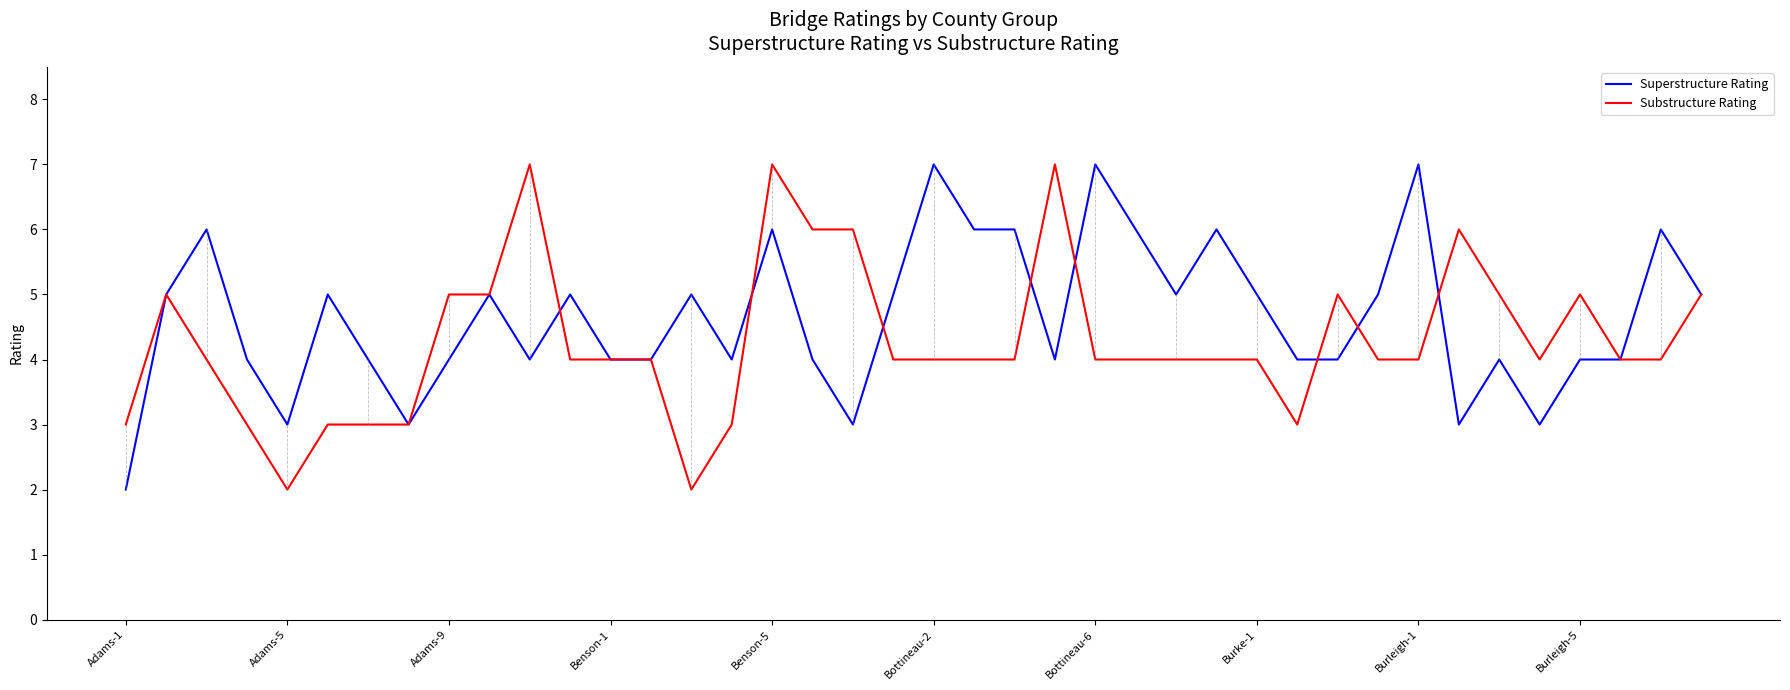

List the series in order of their overall mean, lowest first.

Substructure Rating, Superstructure Rating